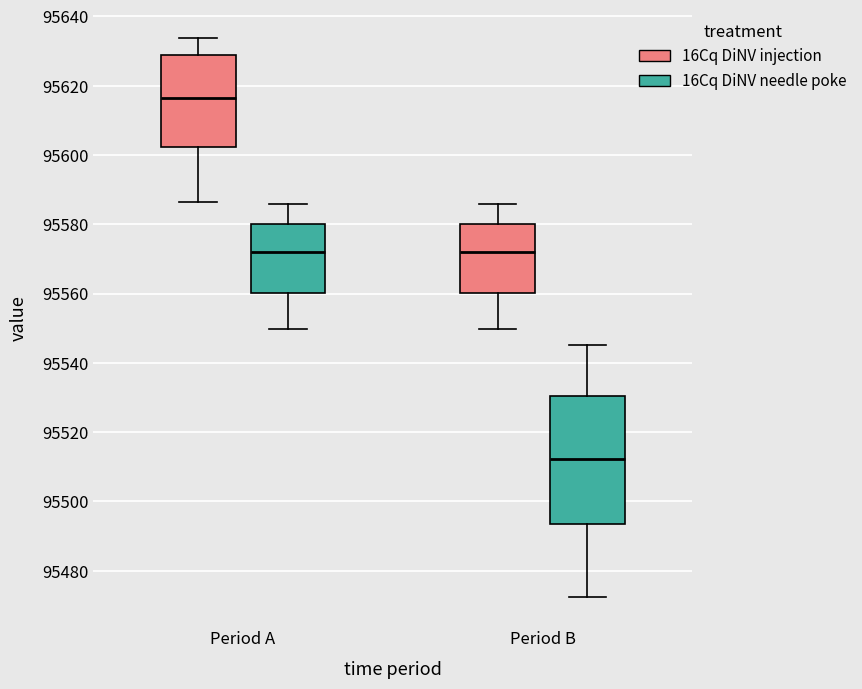

Reading left to right, transcribe this box plot: for each box, give where its median line is, the range the box spans, and where its two whiskers end, as read against the y-axis. The values are not printed on the chart, so give them approximately, as read against the axis.

Period A (16Cq DiNV injection): median 95616, box 95602 to 95628, whiskers 95586 to 95634
Period A (16Cq DiNV needle poke): median 95572, box 95560 to 95580, whiskers 95550 to 95586
Period B (16Cq DiNV injection): median 95572, box 95560 to 95580, whiskers 95550 to 95586
Period B (16Cq DiNV needle poke): median 95512, box 95494 to 95530, whiskers 95472 to 95546